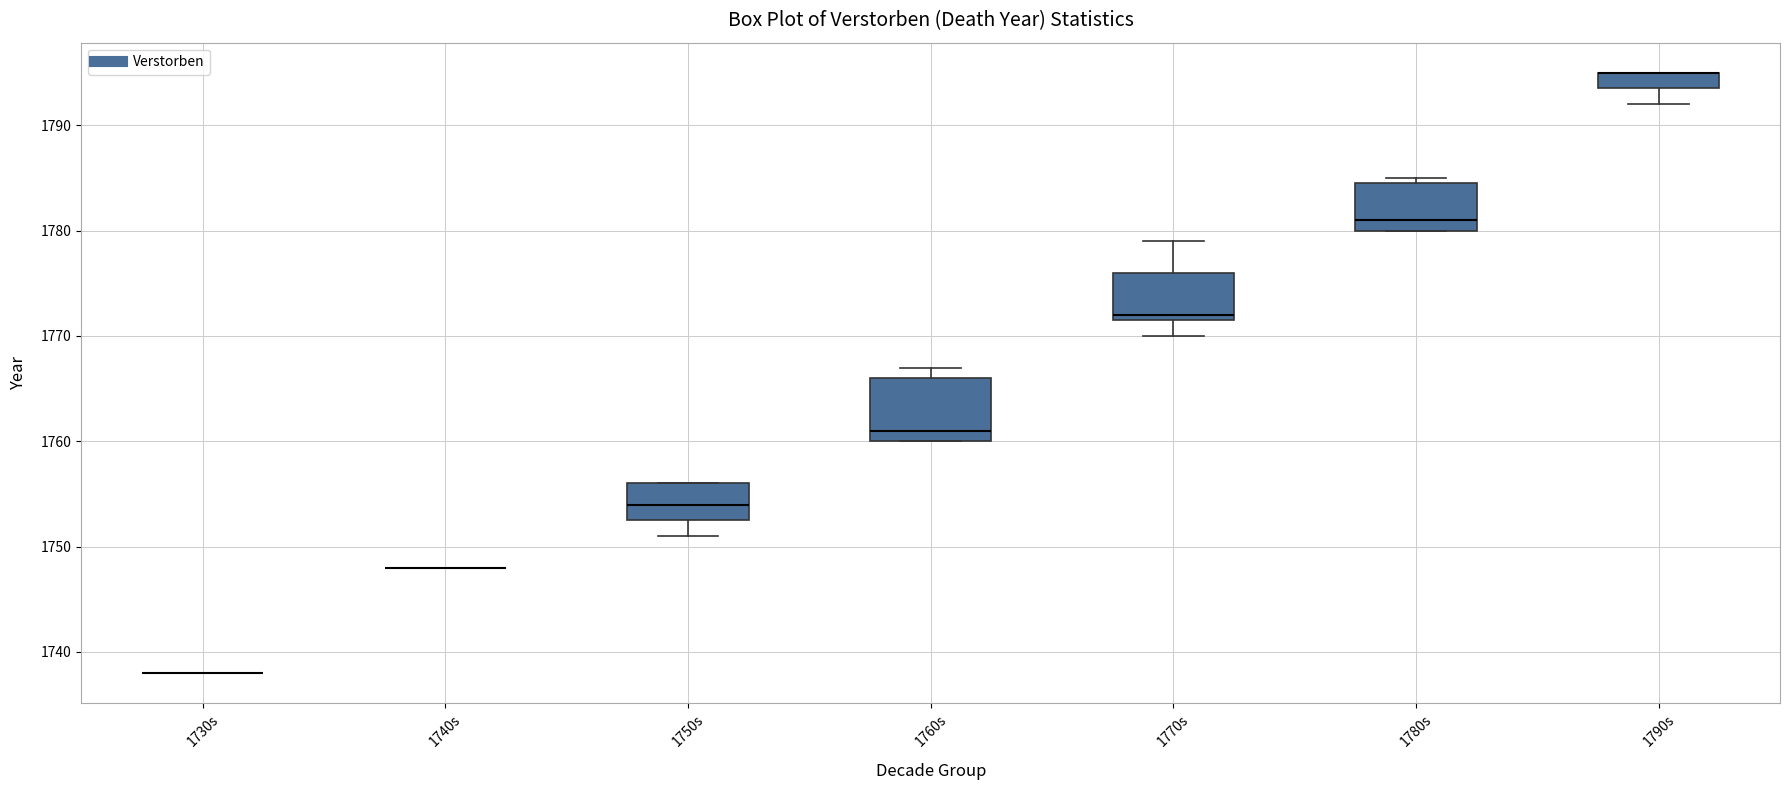

Where does the lower whisker of the box for 1770s end on the y-axis? The values are not printed on the chart, so give them approximately, as read against the axis.

1770